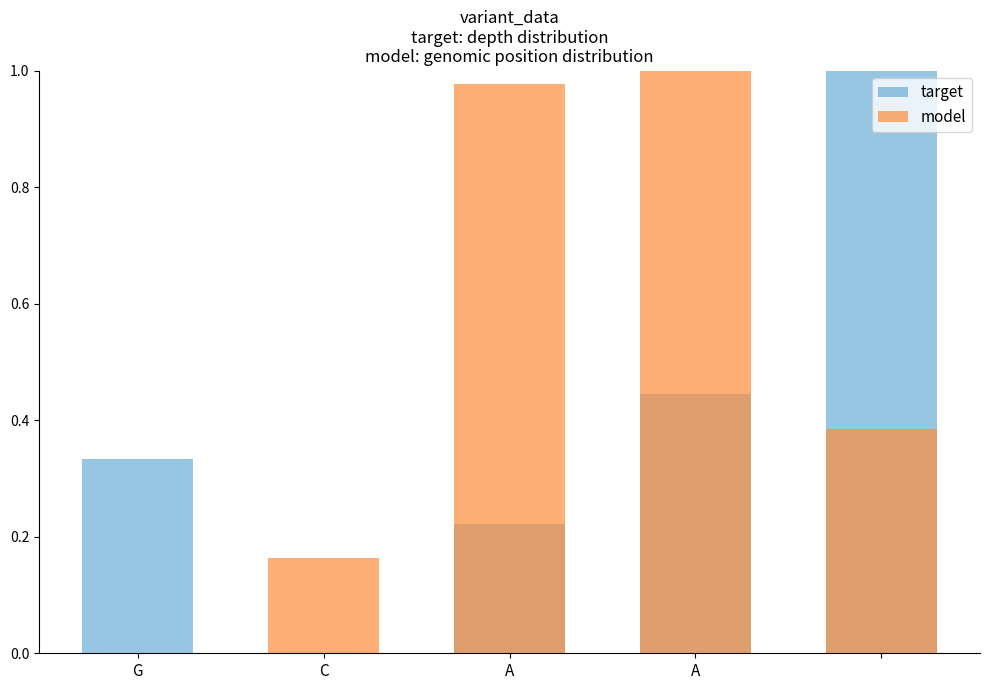

What is the spread (max minus min) of values at C?

0.2